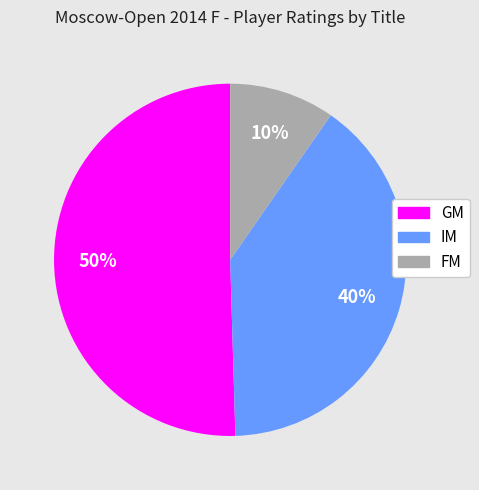

To the nearest percent, what is the average slice percentage?

33%